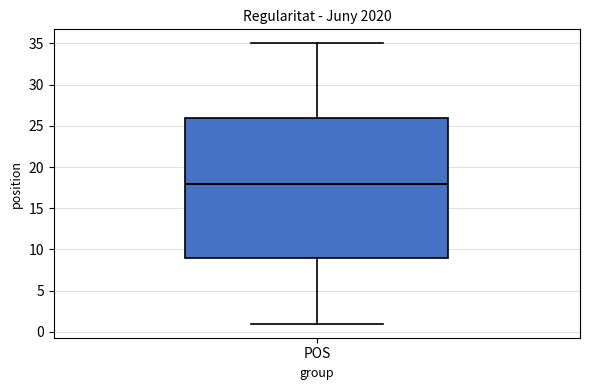

Where is the lower edge of the box for POS on the y-axis? The values are not printed on the chart, so give them approximately, as read against the axis.

9